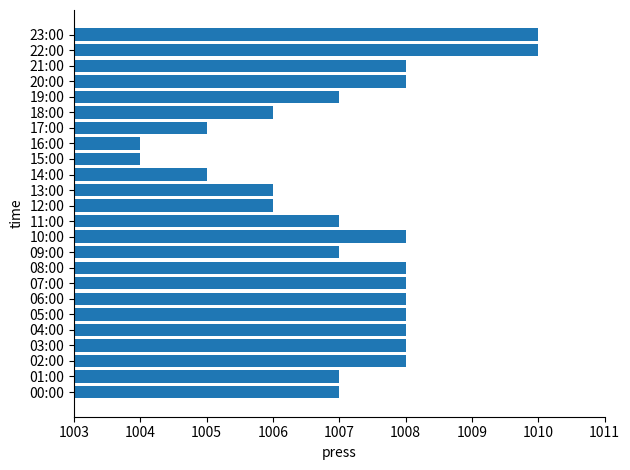

Reading bottom to top, list all the values displayed in this chart.

1007	1007	1008	1008	1008	1008	1008	1008	1008	1007	1008	1007	1006	1006	1005	1004	1004	1005	1006	1007	1008	1008	1010	1010